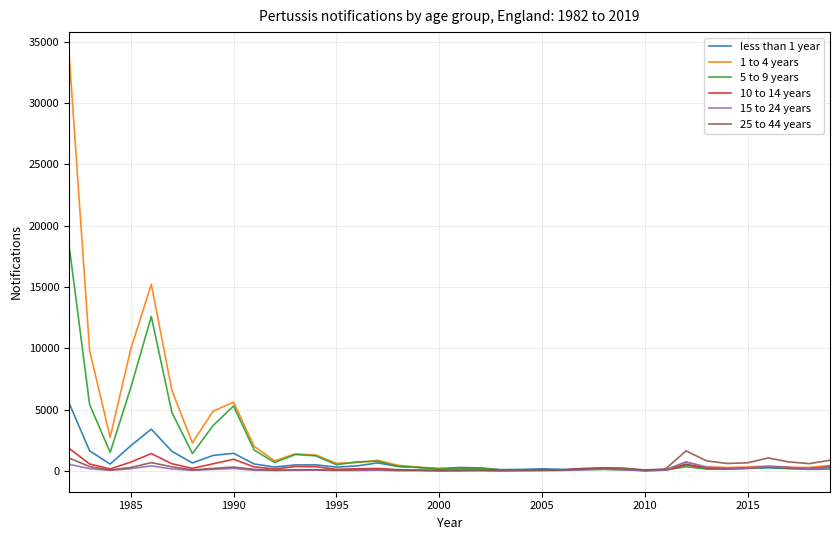

What is the greatest value displayed?

34071